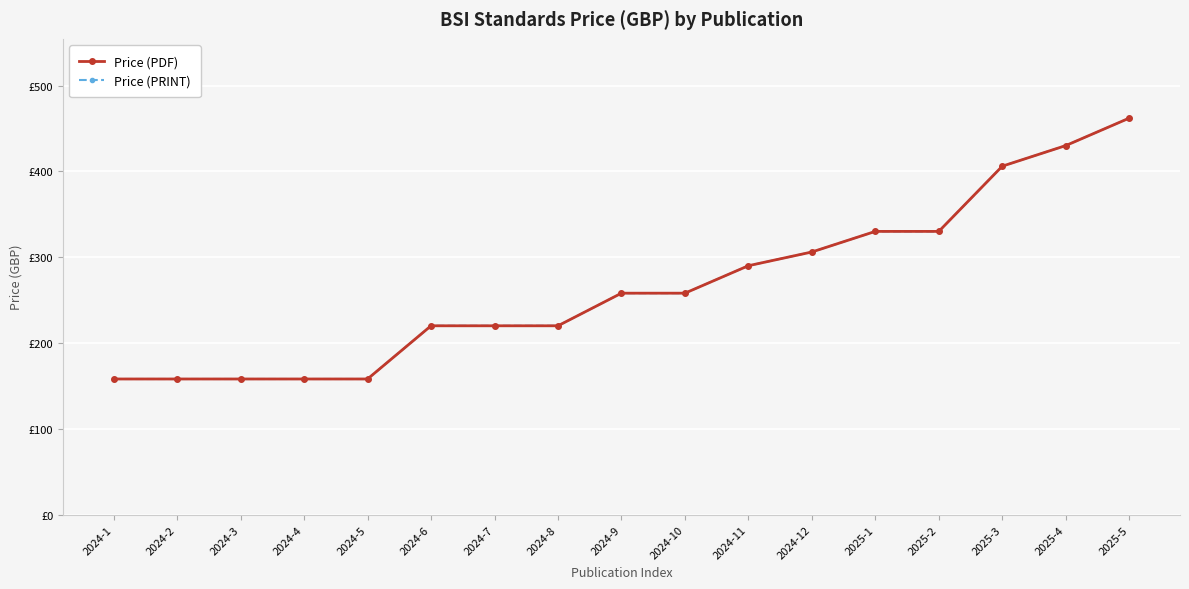

Is this an area chart (filled region under the line)?

No